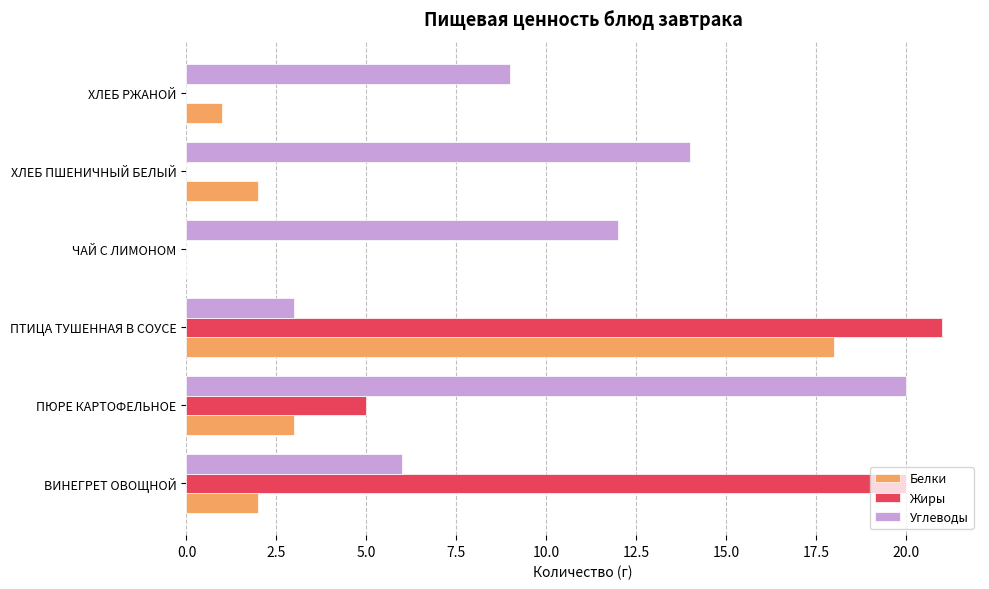

True or false: Жиры has a value of 9 at ЧАЙ С ЛИМОНОМ.

False